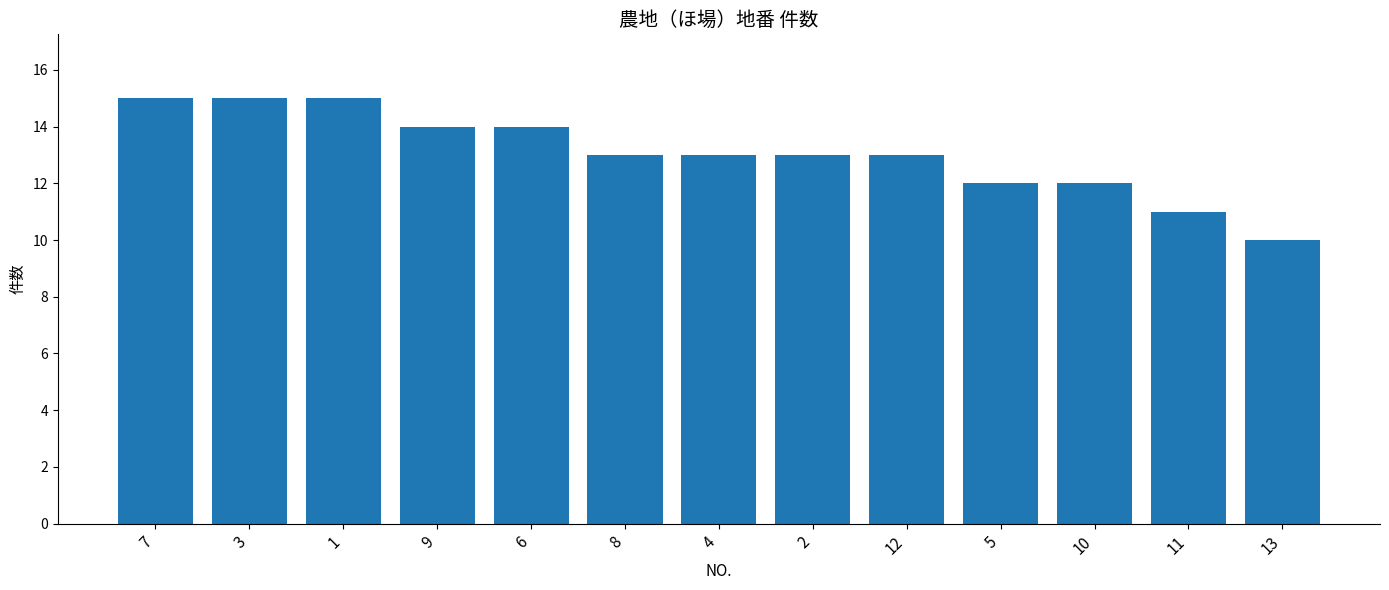

What is the difference between the second highest and second lowest values?

4